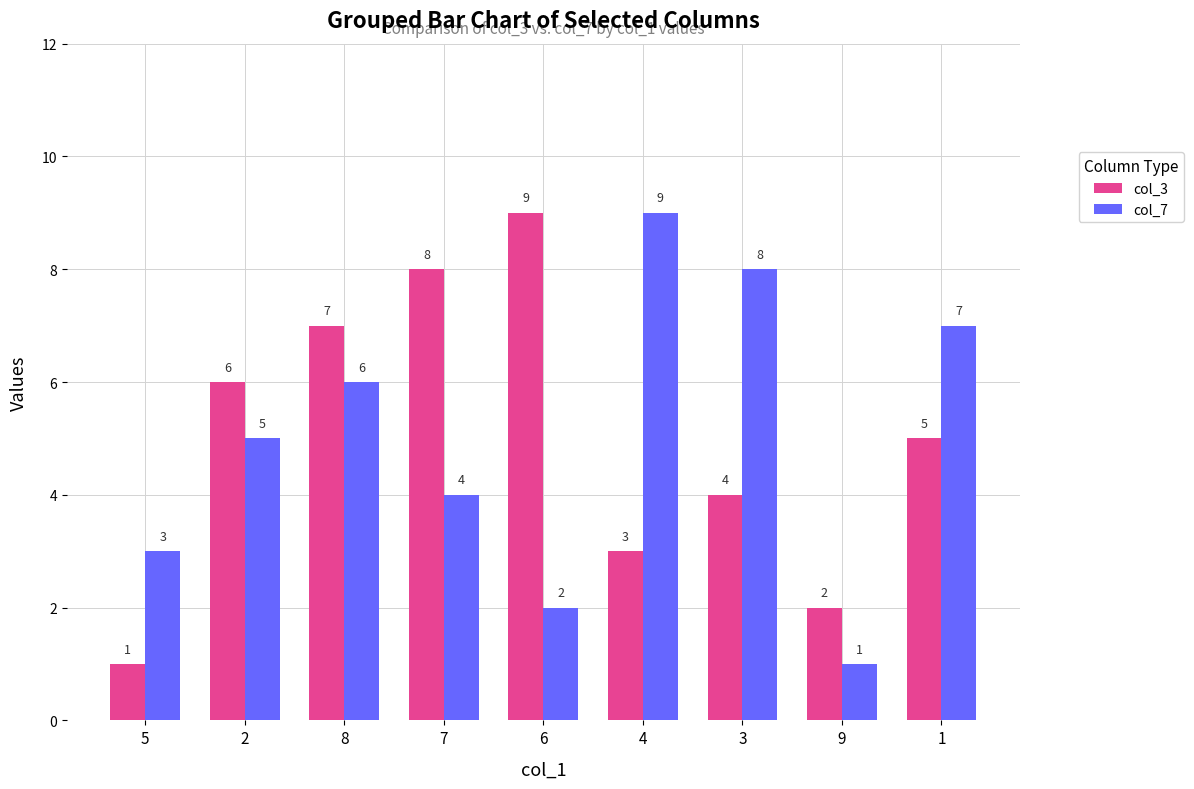

Count the col_3 values in the range 3 to 7.

5